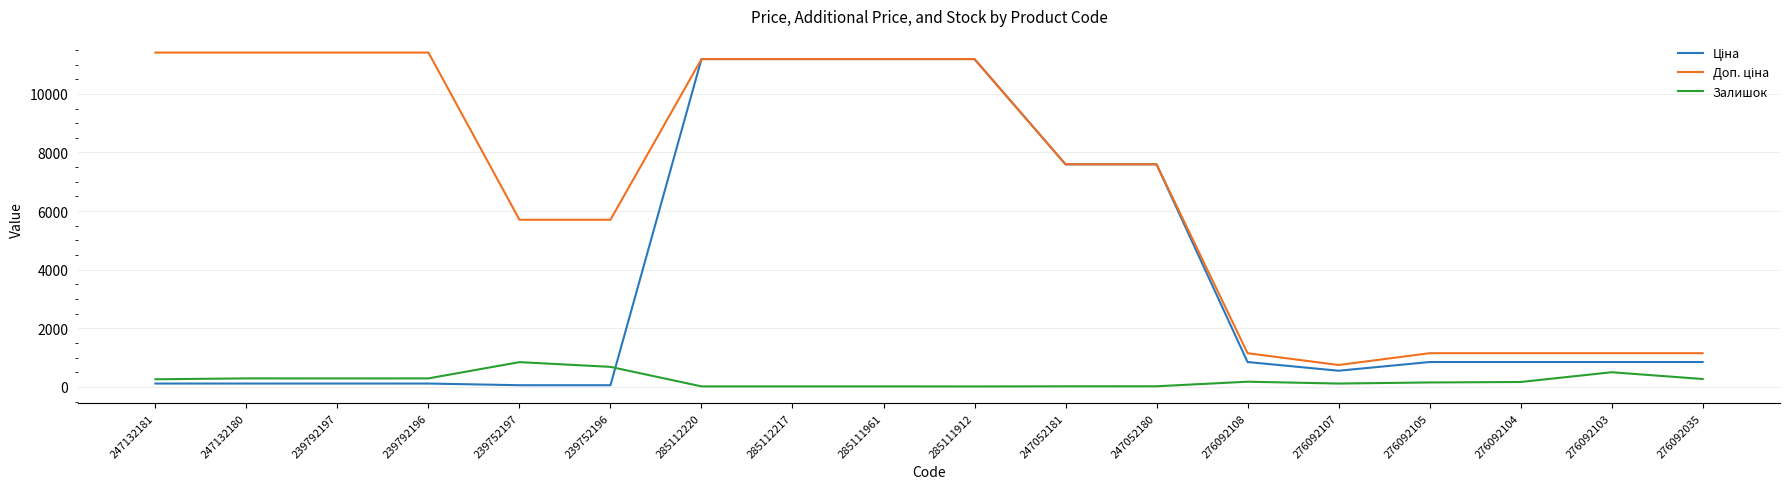

What is the spread (max minus min) of values at 276092103?

649.7